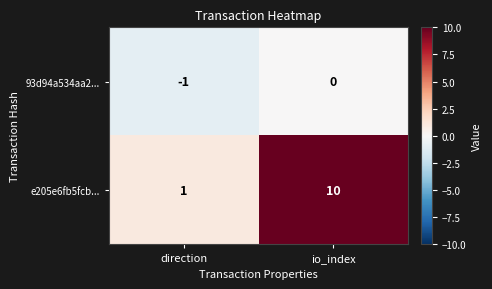

Which series changed the most between direction and io_index?

e205e6fb5fcb...